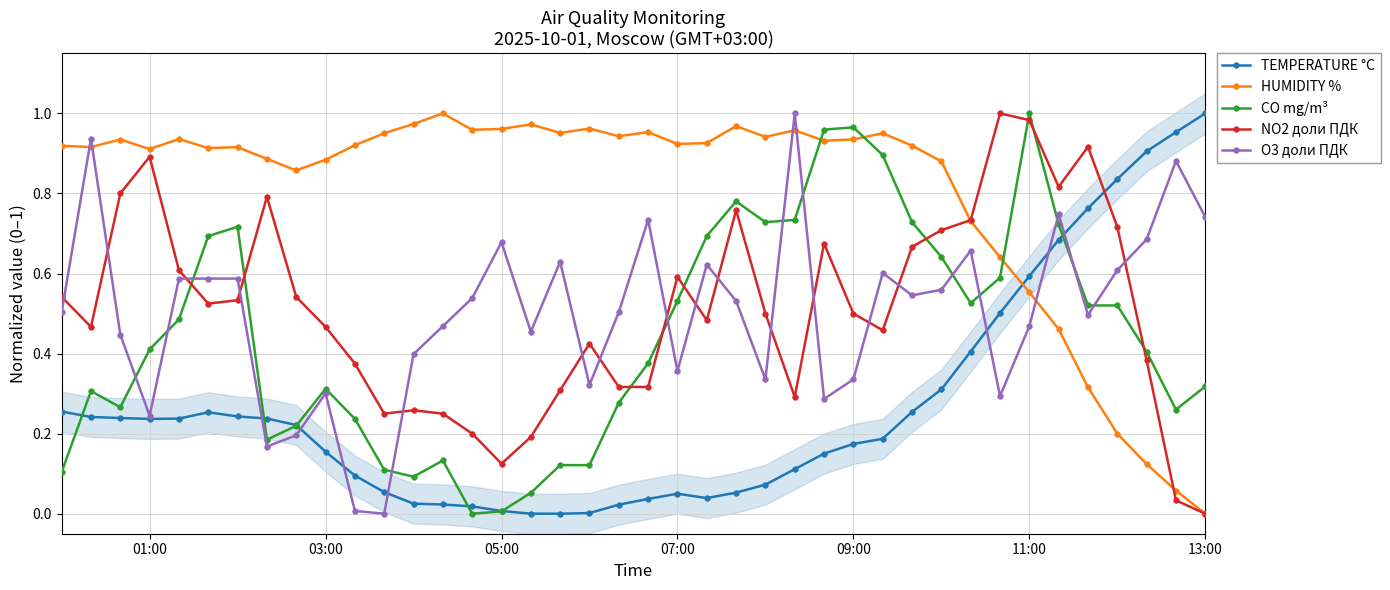

Rank the series by their maximum value, from highest to lowest.

TEMPERATURE °C, HUMIDITY %, CO mg/m³, NO2 доли ПДК, O3 доли ПДК